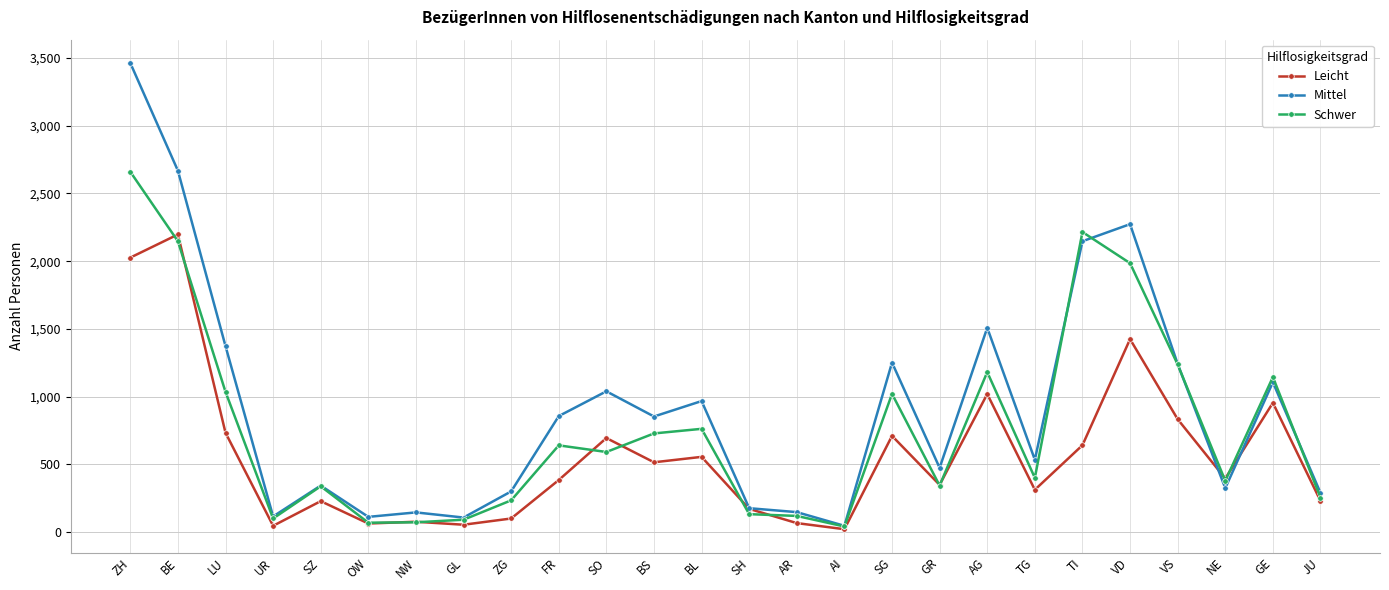

Where is Schwer nearest to the value 1350?

VS